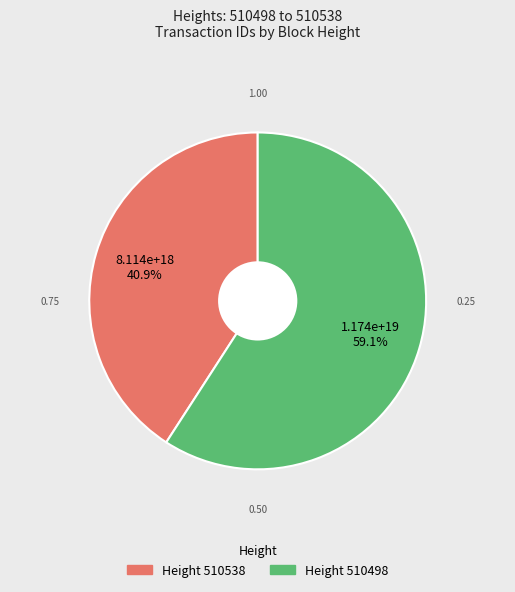

Is there a majority slice in this chart?

Yes